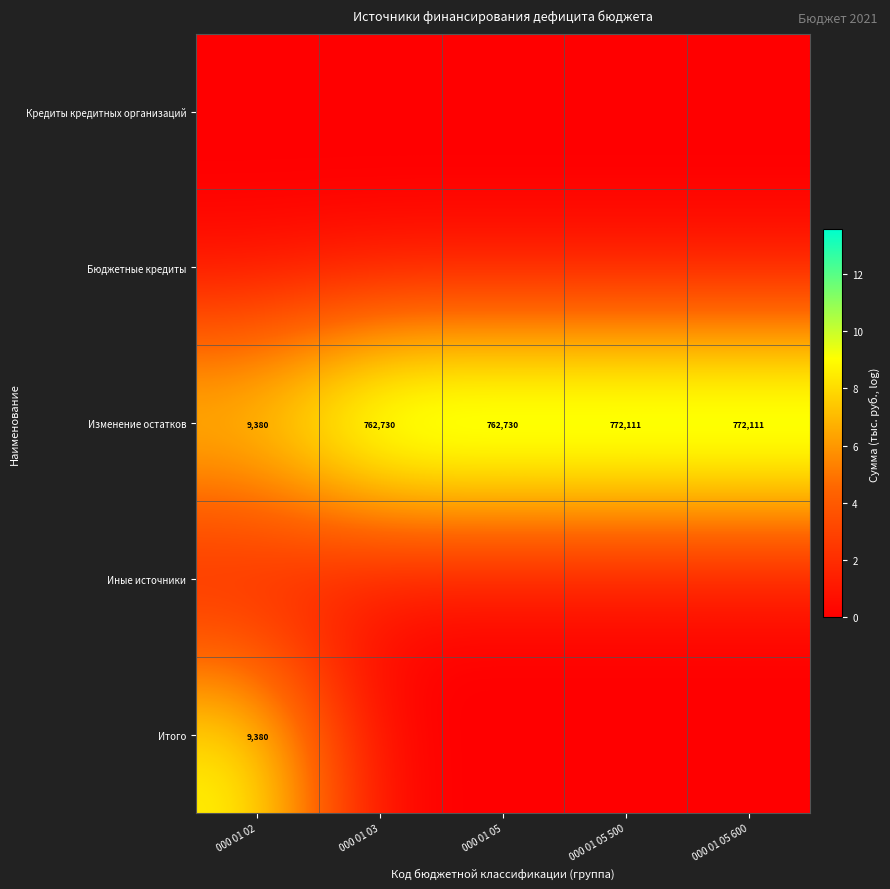

What is the difference between the second highest and minimum values in the Изменение остатков series?

762731